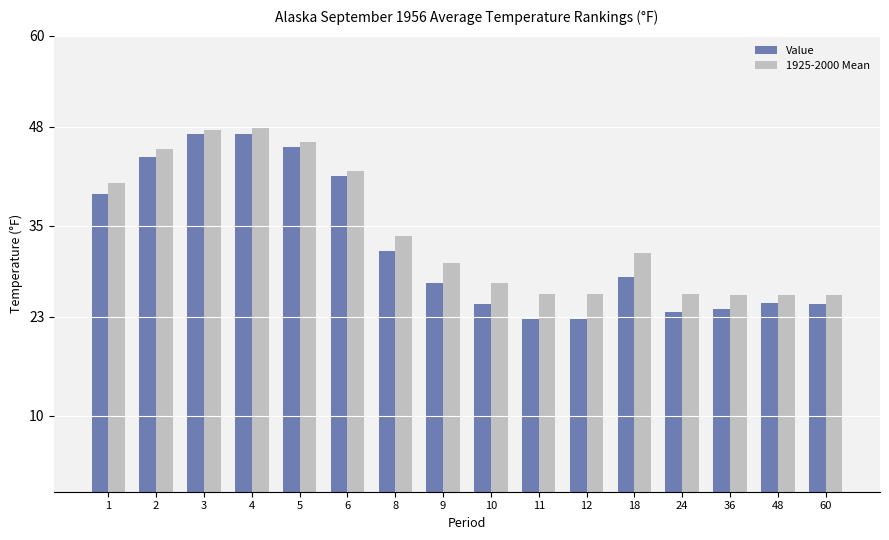

What is the difference between the maximum and minimum values in the Value series?

24.4